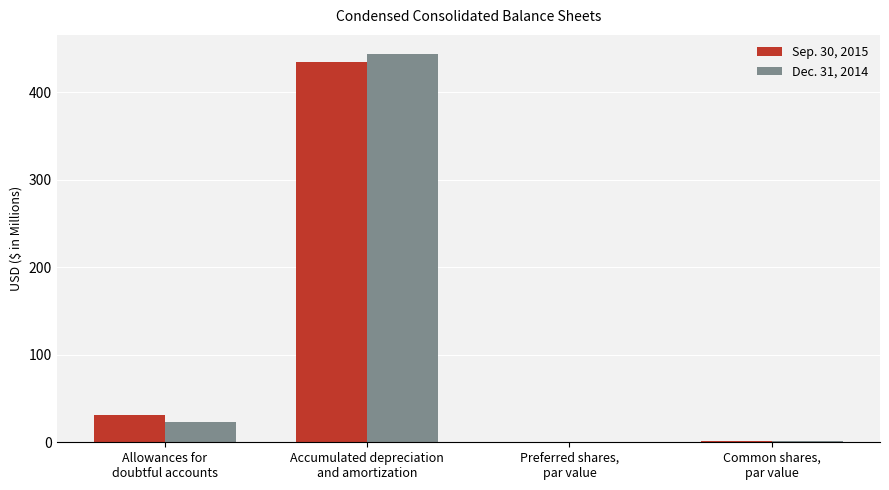

What is the sum of all Sep. 30, 2015 values?

467.2